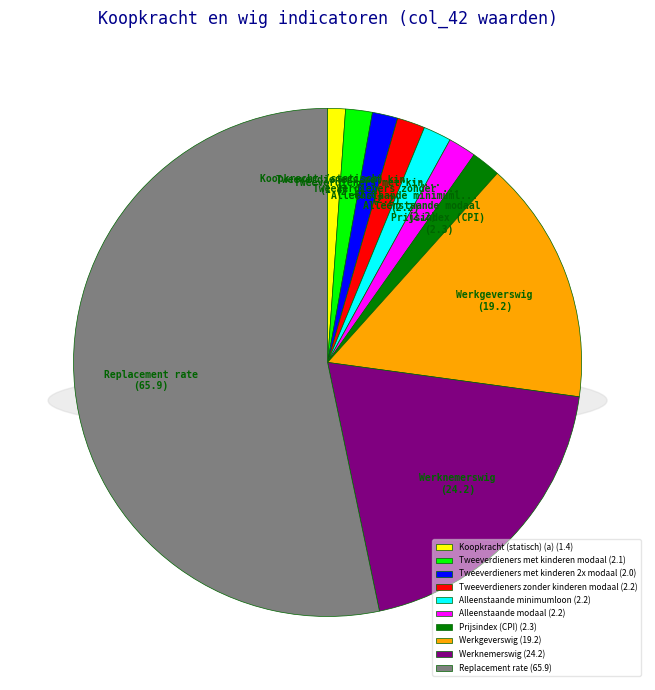

How many segments does this pie chart have?

10